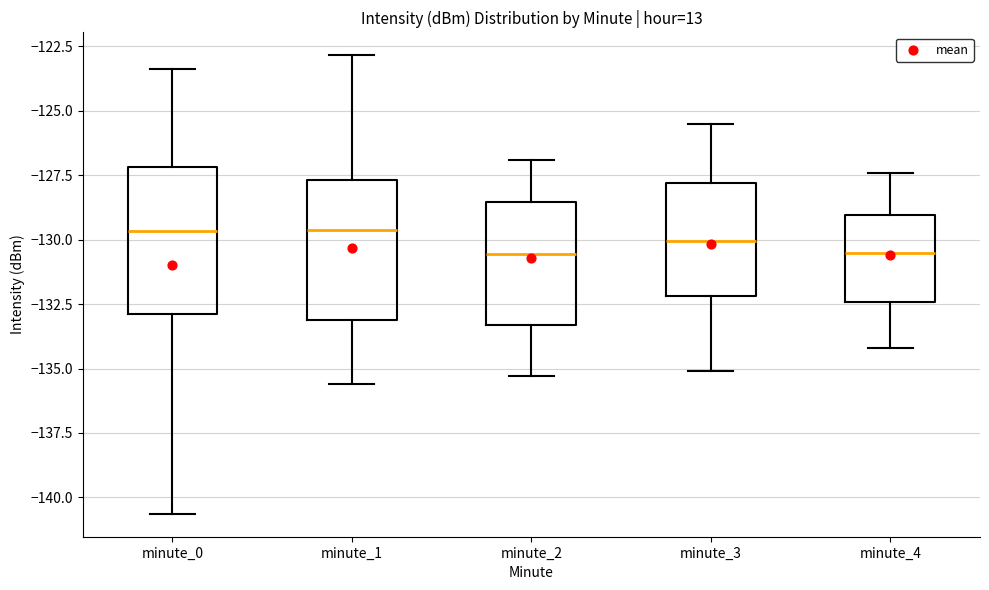

Reading left to right, transcribe this box plot: for each box, give where its median line is, the range the box spans, and where its two whiskers end, as read against the y-axis. The values are not printed on the chart, so give them approximately, as read against the axis.

minute_0: median -129.5, box -133.0 to -127.0, whiskers -140.5 to -123.5
minute_1: median -129.5, box -133.0 to -127.5, whiskers -135.5 to -123.0
minute_2: median -130.5, box -133.5 to -128.5, whiskers -135.5 to -127.0
minute_3: median -130.0, box -132.0 to -128.0, whiskers -135.0 to -125.5
minute_4: median -130.5, box -132.5 to -129.0, whiskers -134.0 to -127.5